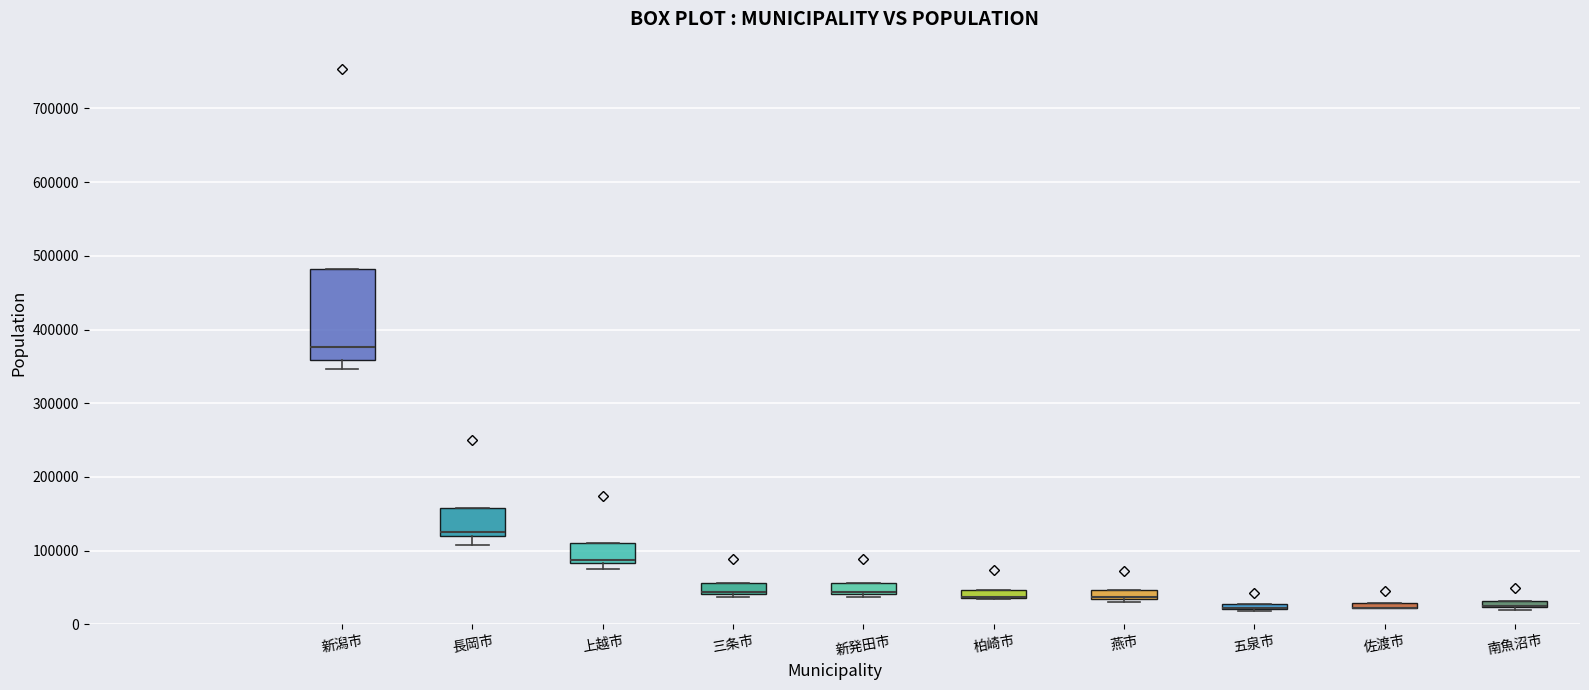

Where is the lower edge of the box for 五泉市 on the y-axis? The values are not printed on the chart, so give them approximately, as read against the axis.

20000